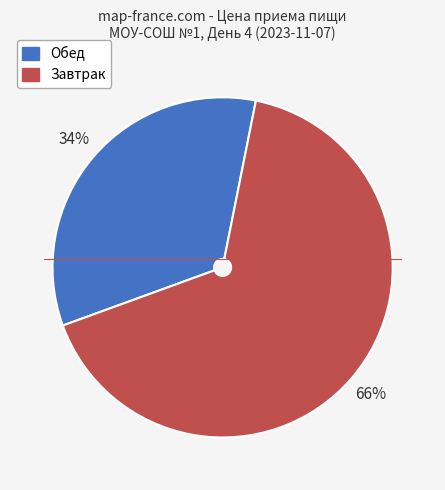

Is the sum of Завтрак and Обед greater than half?

Yes